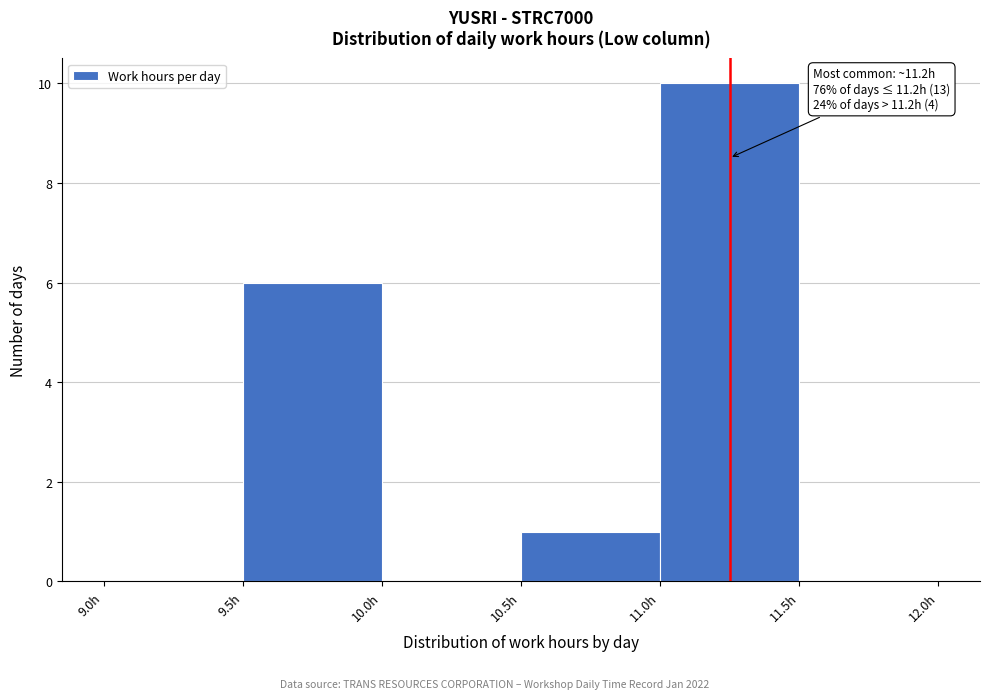

Which range on the x-axis has the tallest bar?

11.0 to 11.5